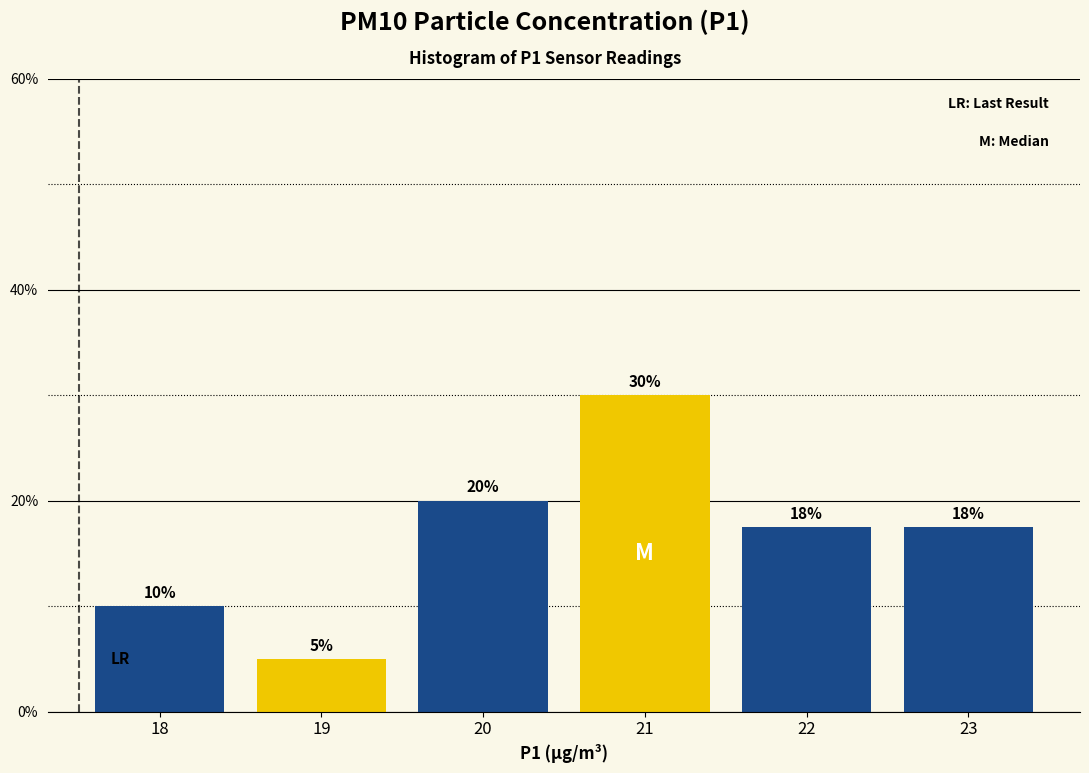

What is the ratio of the value at 18 to the value at 19?

2.0